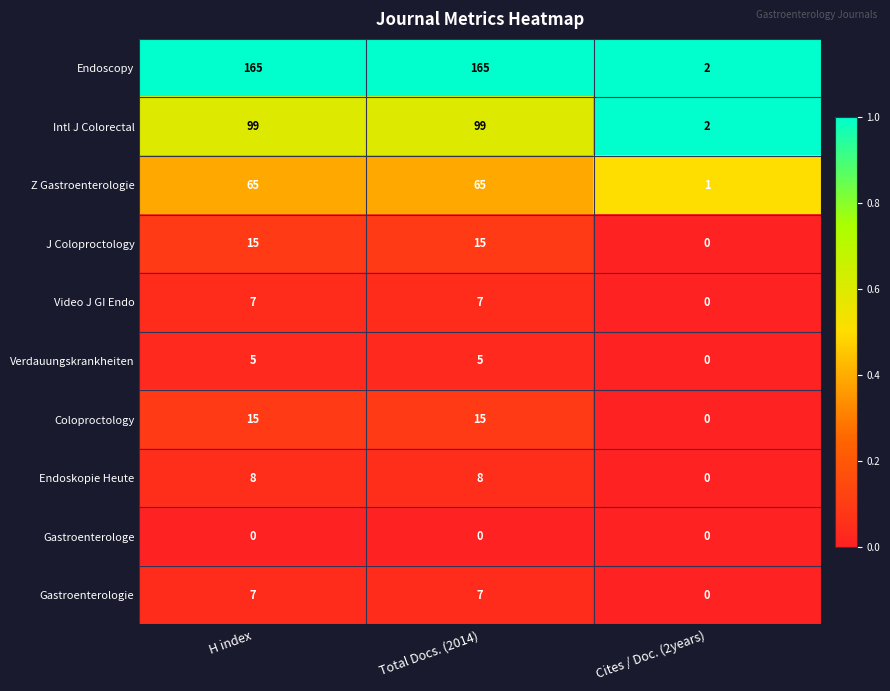

Reading left to right, list all the values displayed in this chart.

Endoscopy: 165	165	2
Intl J Colorectal: 99	99	2
Z Gastroenterologie: 65	65	1
J Coloproctology: 15	15	0
Video J GI Endo: 7	7	0
Verdauungskrankheiten: 5	5	0
Coloproctology: 15	15	0
Endoskopie Heute: 8	8	0
Gastroenterologe: 0	0	0
Gastroenterologie: 7	7	0